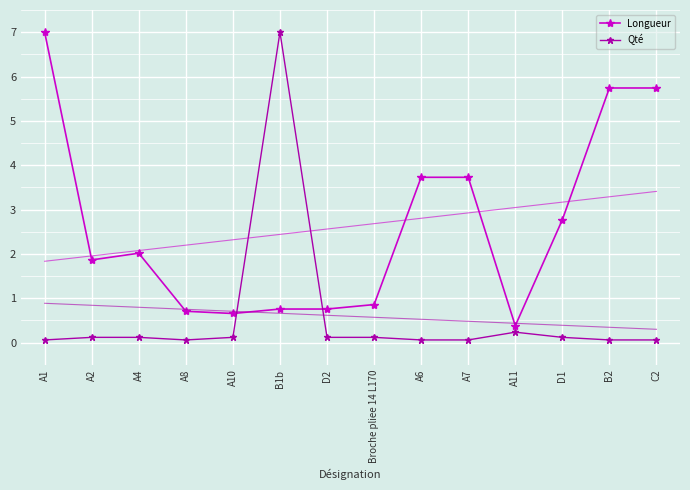

What is the difference between the second highest and minimum values in the Longueur series?

5.4